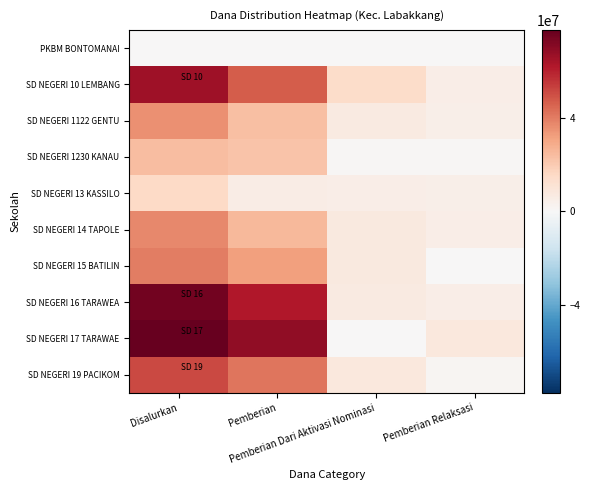

Between Pemberian Dari Aktivasi Nominasi and Pemberian Relaksasi, which is larger?

Pemberian Dari Aktivasi Nominasi